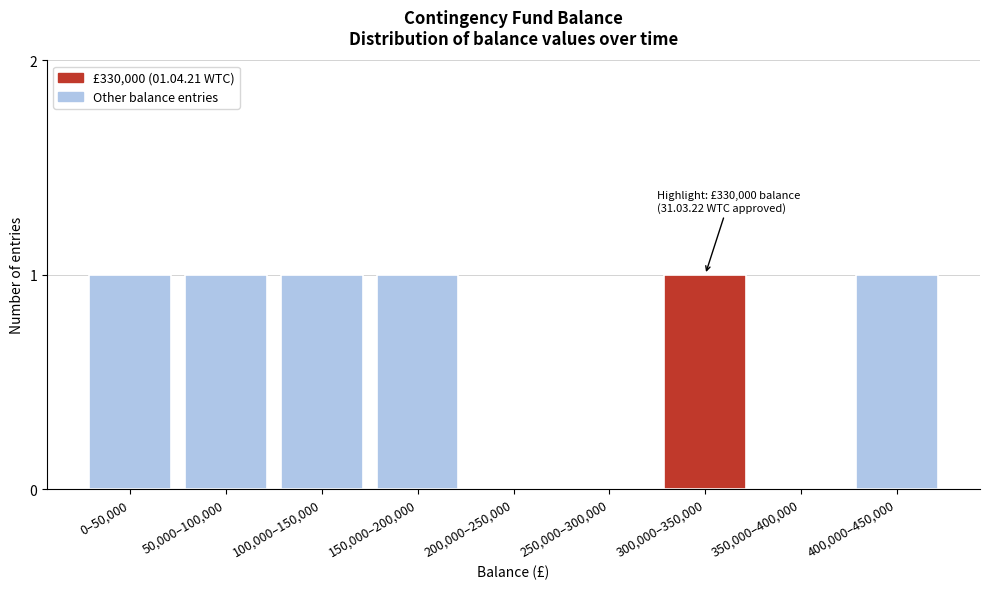

Reading left to right, transcribe all the data shown in this chart.

0–50,000=1	50,000–100,000=1	100,000–150,000=1	150,000–200,000=1	200,000–250,000=0	250,000–300,000=0	300,000–350,000=1	350,000–400,000=0	400,000–450,000=1